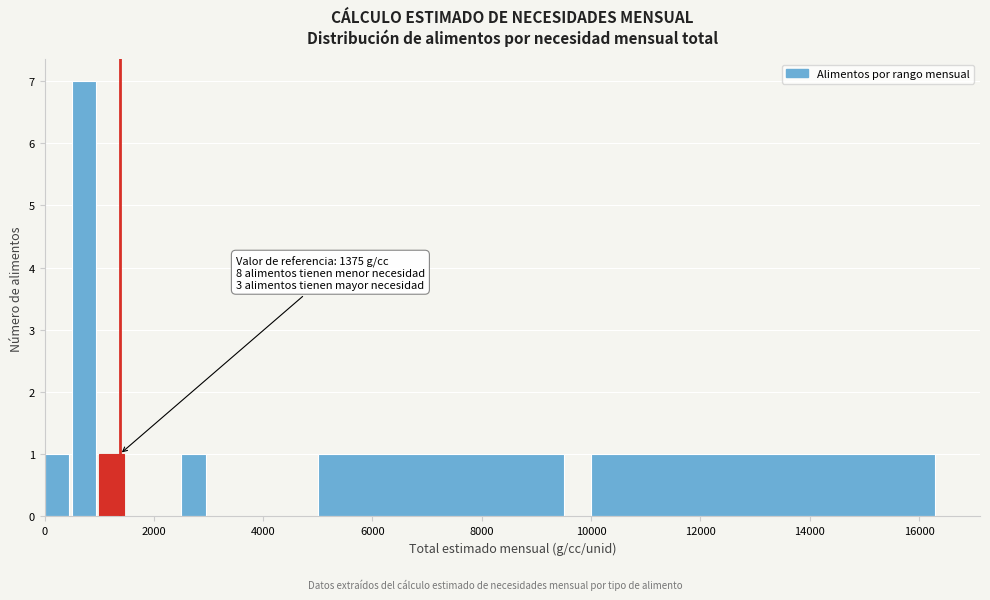

Around what value on the x-axis is the tallest bar? Give the approximate position of its centre, as read against the axis.

800